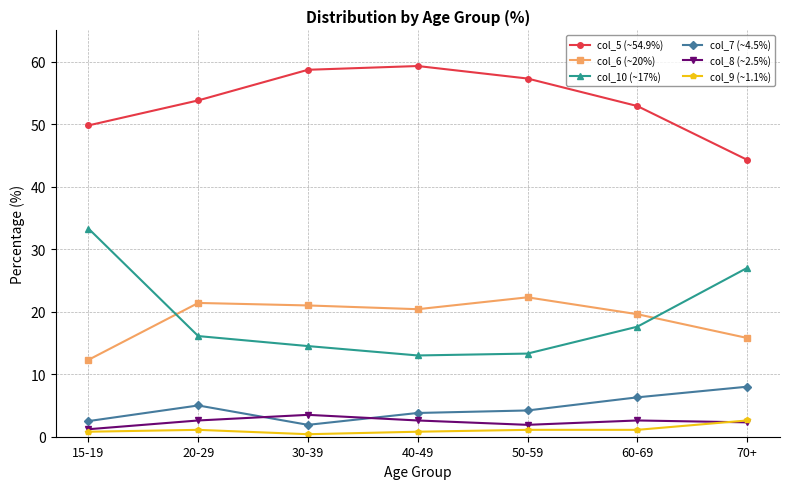

How many lines are shown in the chart?

6